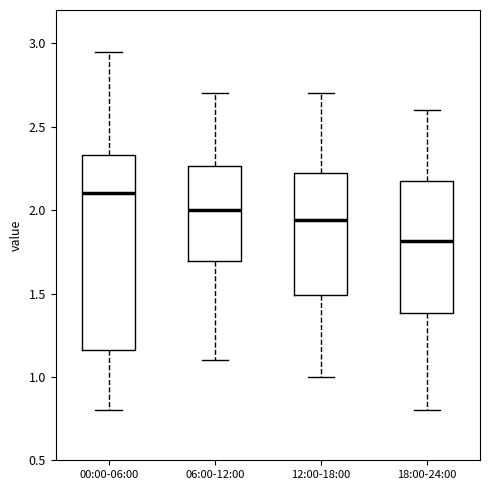

Reading left to right, transcribe this box plot: for each box, give where its median line is, the range the box spans, and where its two whiskers end, as read against the y-axis. The values are not printed on the chart, so give them approximately, as read against the axis.

00:00-06:00: median 2.10, box 1.15 to 2.35, whiskers 0.80 to 2.95
06:00-12:00: median 2.00, box 1.70 to 2.25, whiskers 1.10 to 2.70
12:00-18:00: median 1.95, box 1.50 to 2.25, whiskers 1.00 to 2.70
18:00-24:00: median 1.80, box 1.40 to 2.20, whiskers 0.80 to 2.60